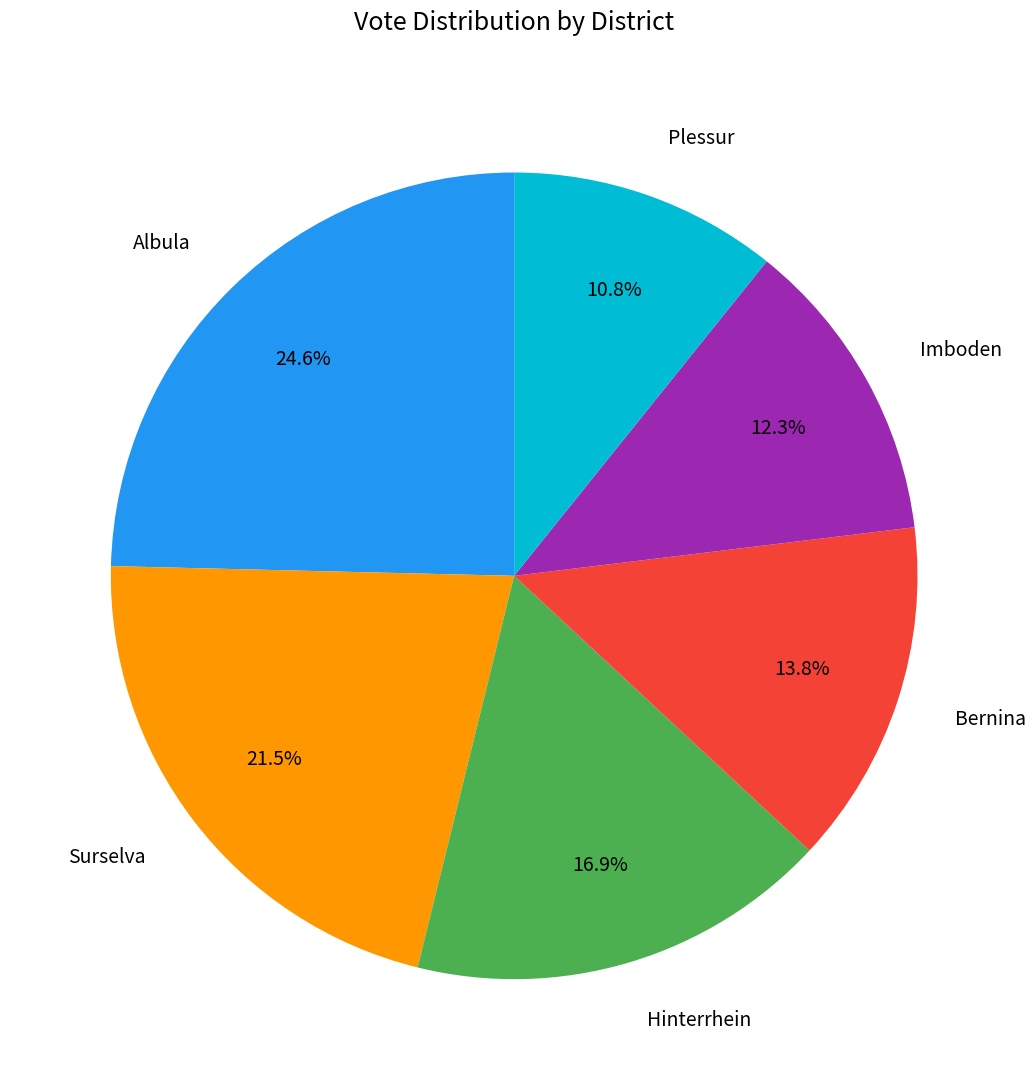

What is the largest slice in the pie chart?

Albula